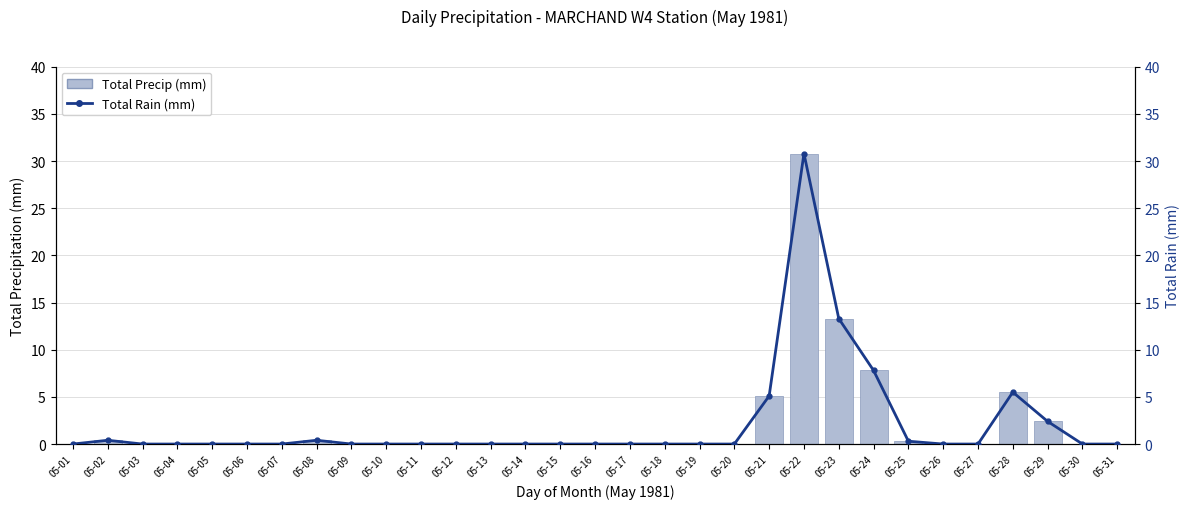

At 05-26, list the series in order from smallest to largest.

Total Precip (mm), Total Rain (mm)